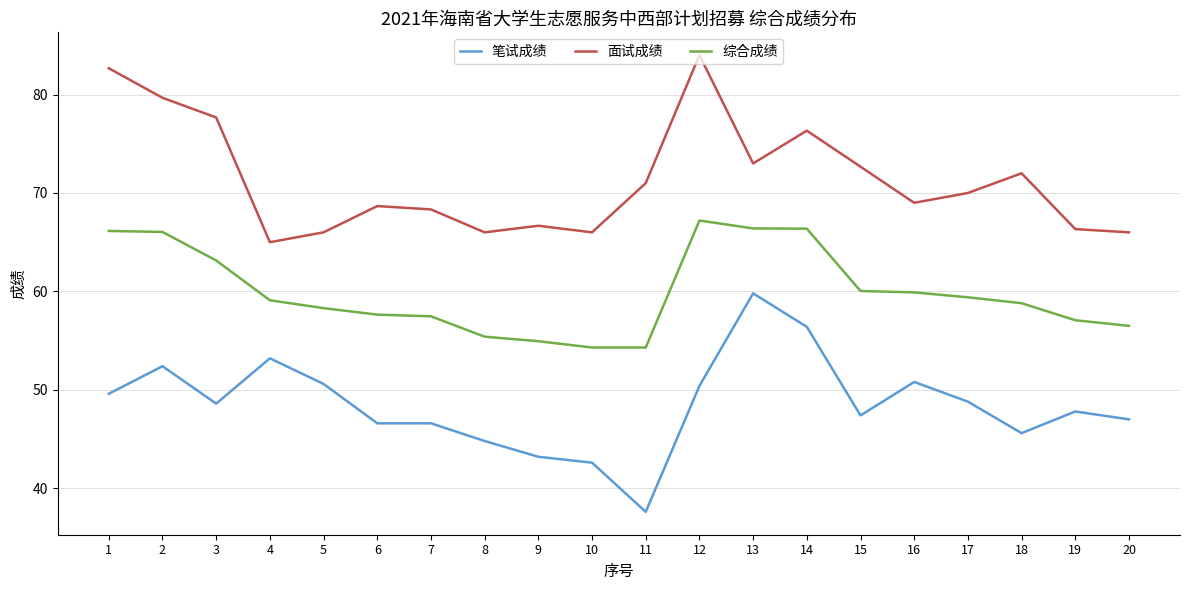

The value of 面试成绩 at 9 is 21.6. True or false?

False